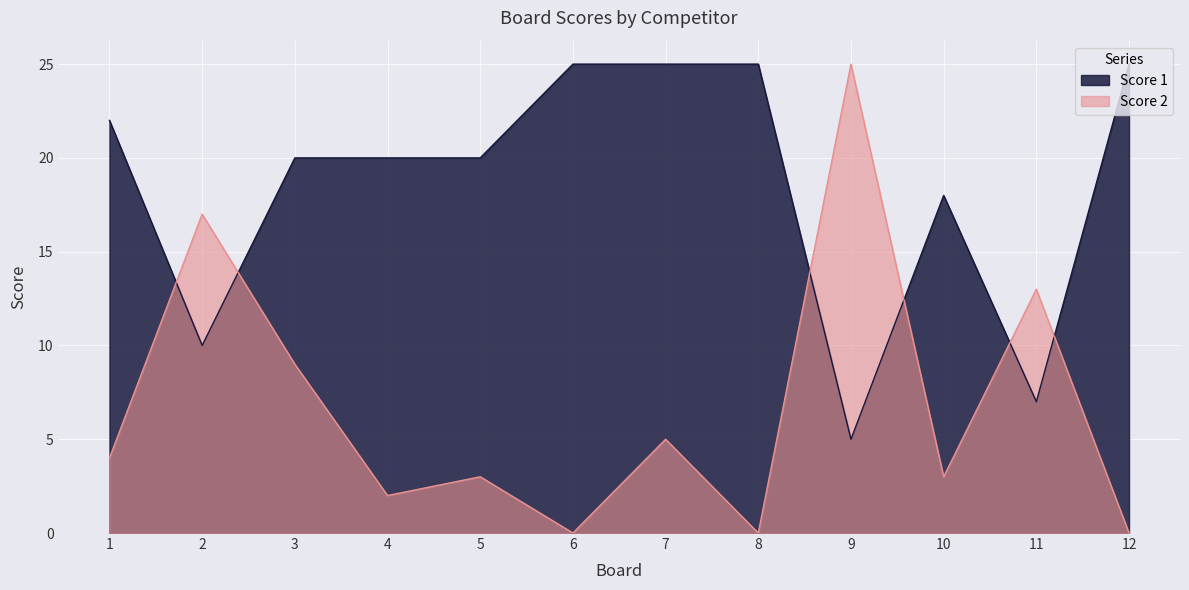

Reading left to right, transcribe all the data shown in this chart.

Score 1: 1=22	2=10	3=20	4=20	5=20	6=25	7=25	8=25	9=5	10=18	11=7	12=25
Score 2: 1=4	2=17	3=9	4=2	5=3	6=0	7=5	8=0	9=25	10=3	11=13	12=0